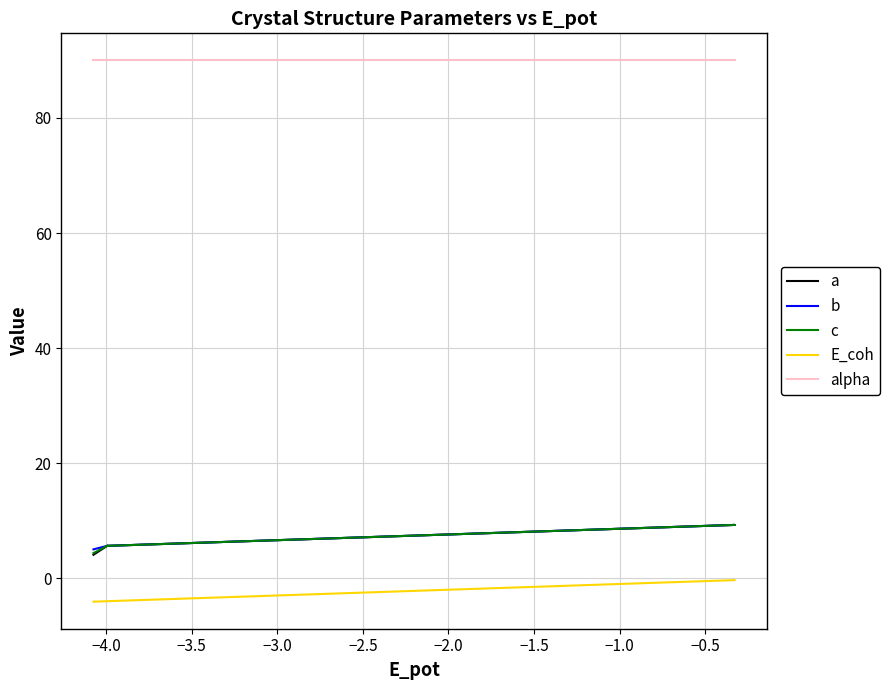

True or false: alpha and c intersect in this chart.

False